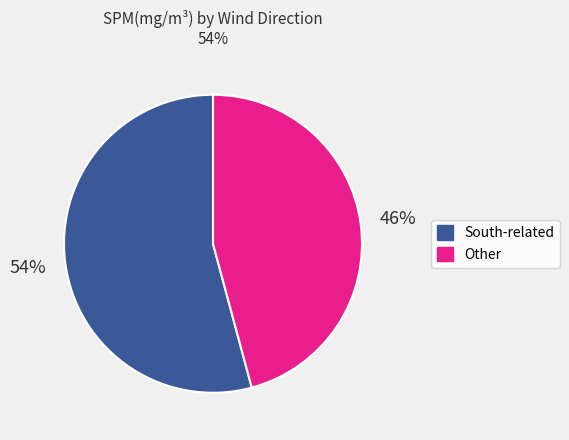

To the nearest percent, what is the average slice percentage?

50%